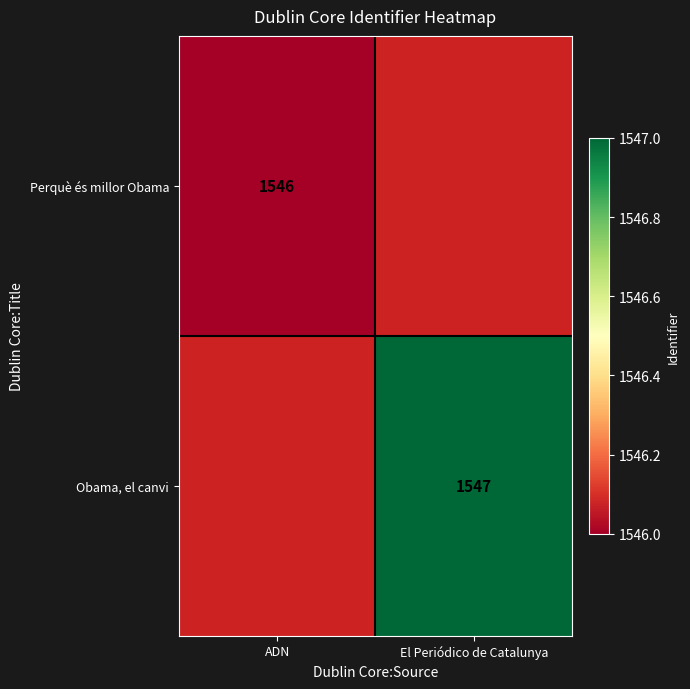

Count the number of categories in the chart.

2